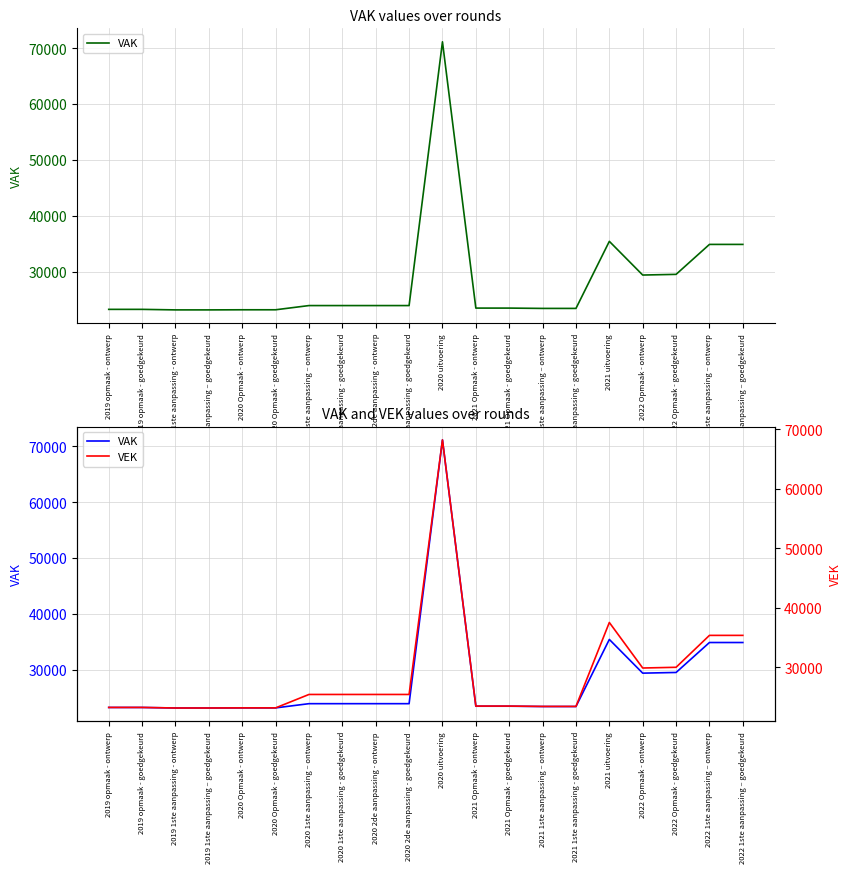

Does the chart display data point markers on the line(s)?

No